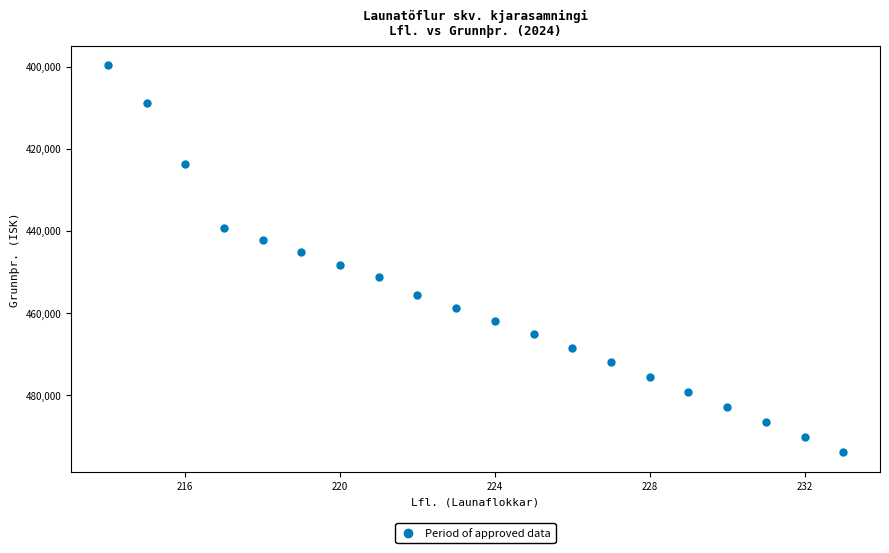

What is the range of X values (max minus min)?

19